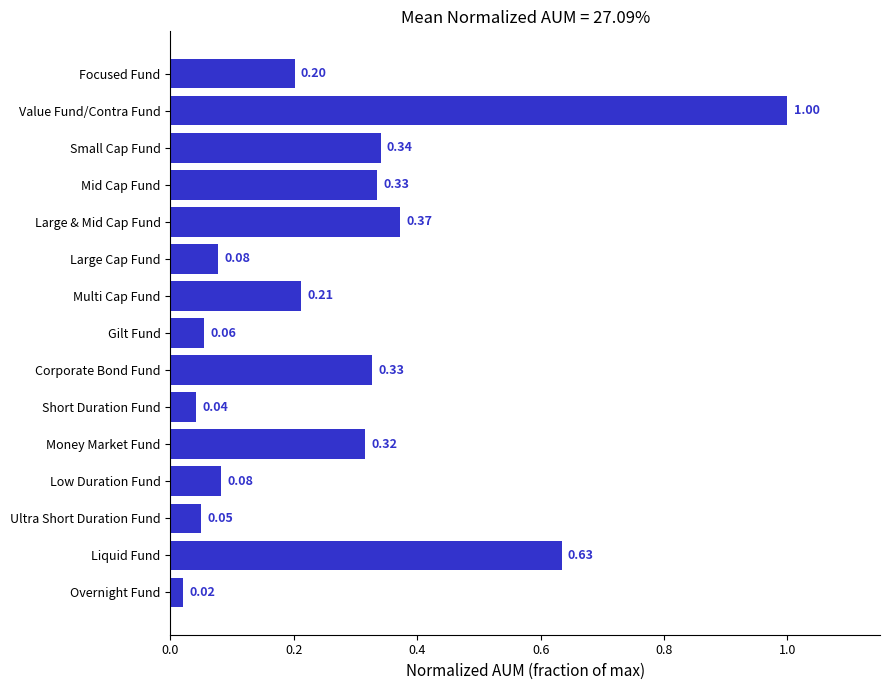

Between Value Fund/Contra Fund and Short Duration Fund, which is larger?

Value Fund/Contra Fund